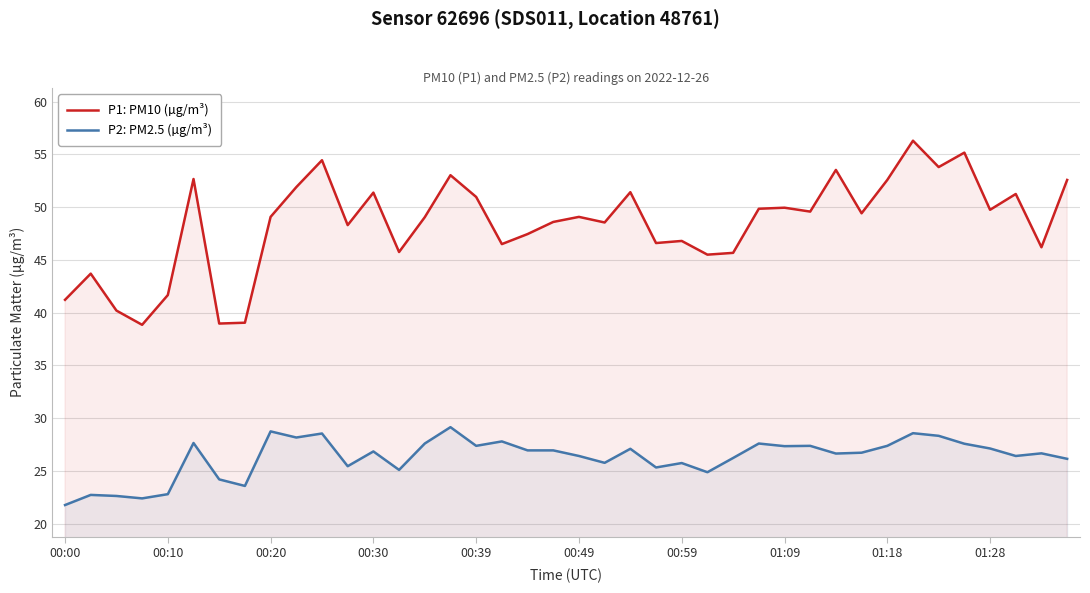

How many interior local peaks does the P2: PM2.5 (µg/m³) series have?

13